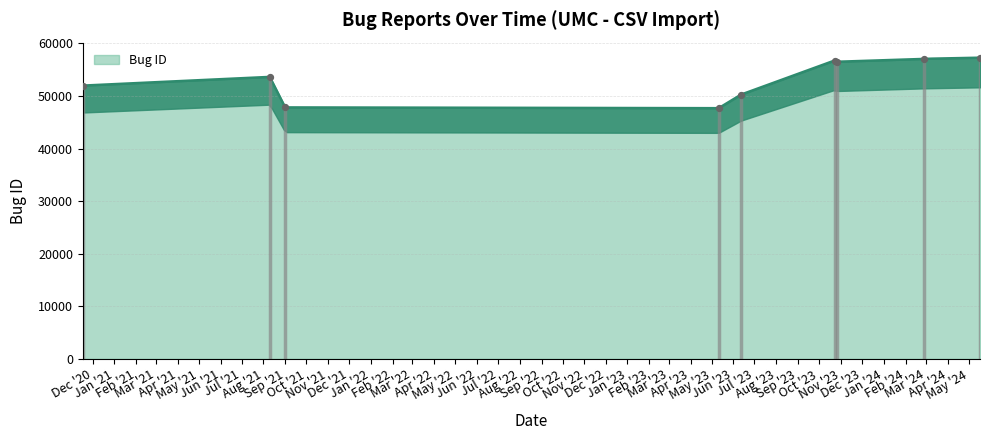

Which has a higher value, 2023-10-23 or 2023-05-11?

2023-10-23